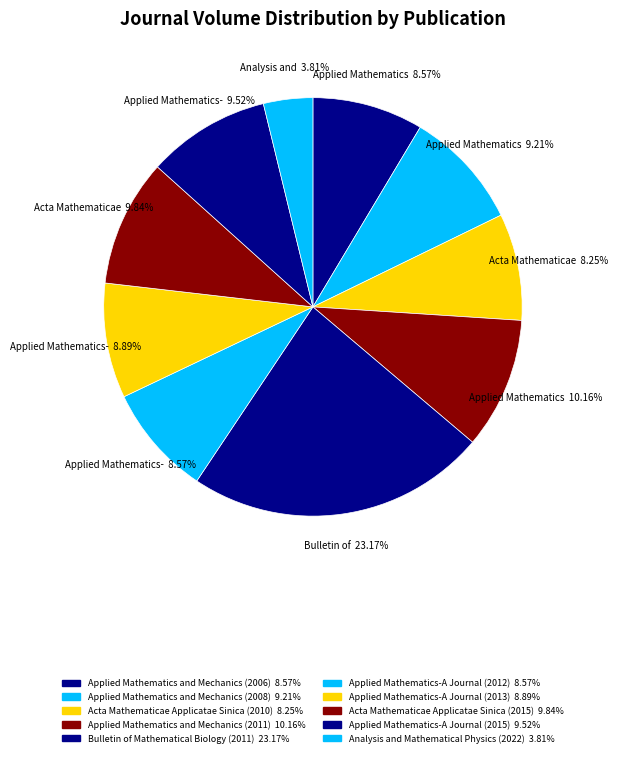

Which slice is the smallest?

Analysis and Mathematical Physics (2022)